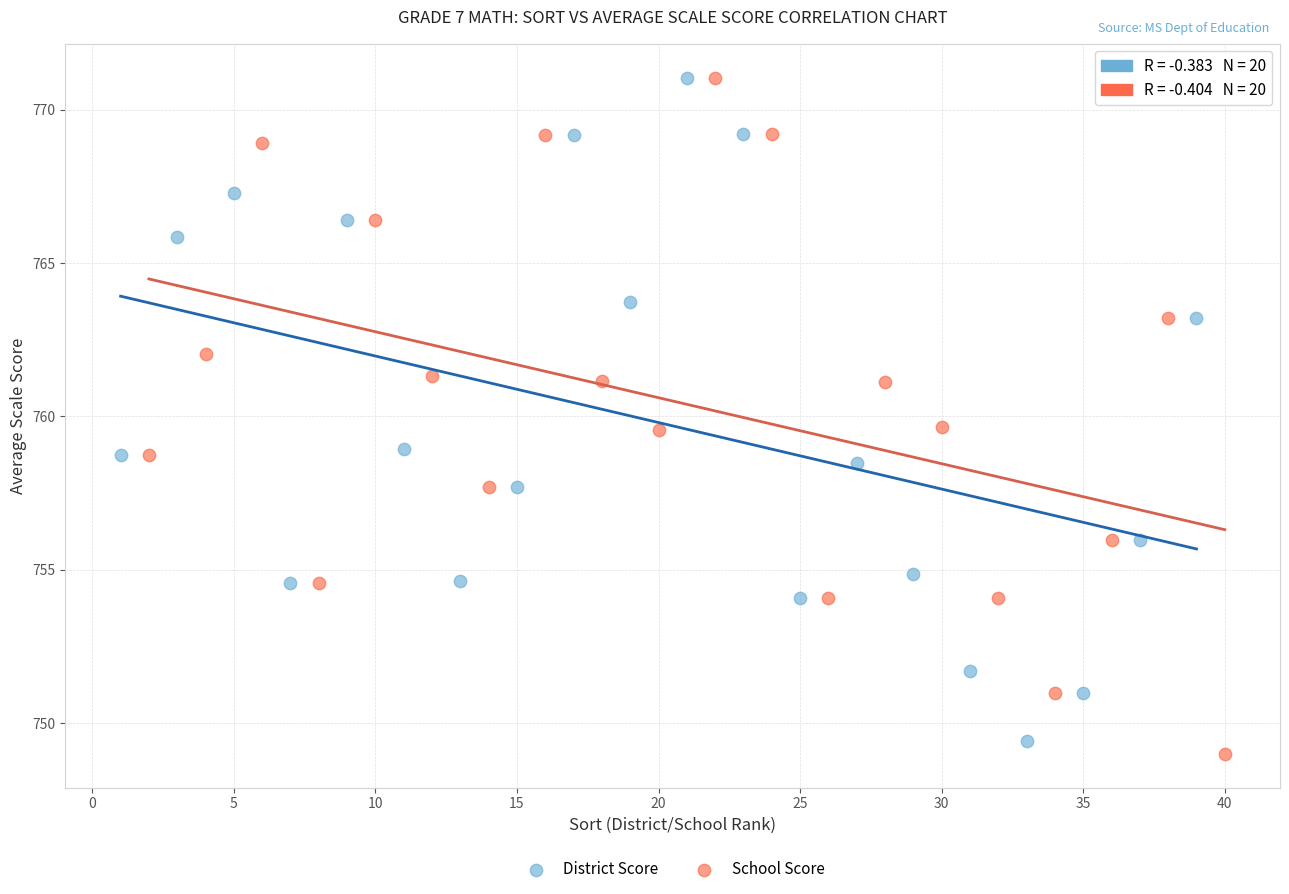

What are all the series names shown in the legend?

District Score, School Score